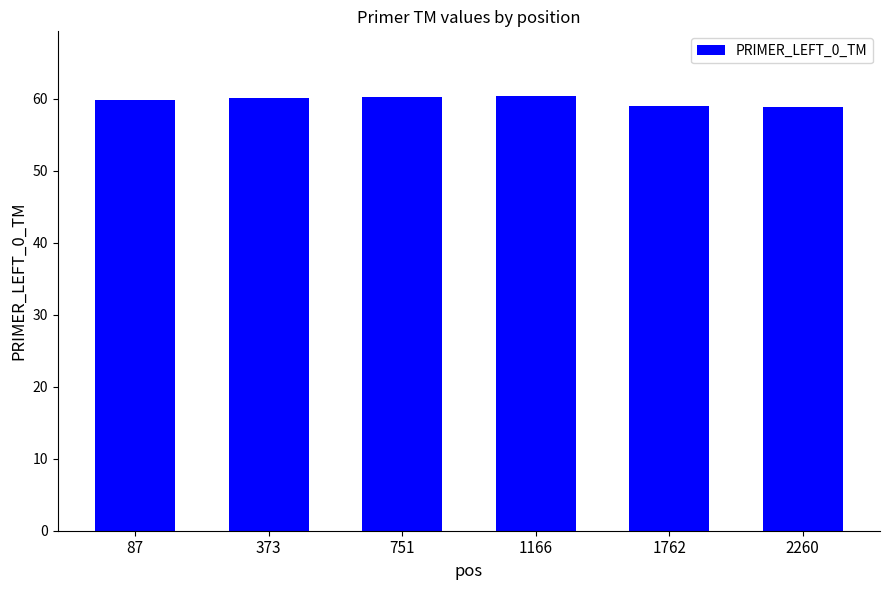

What is the maximum value shown in the chart?

60.3